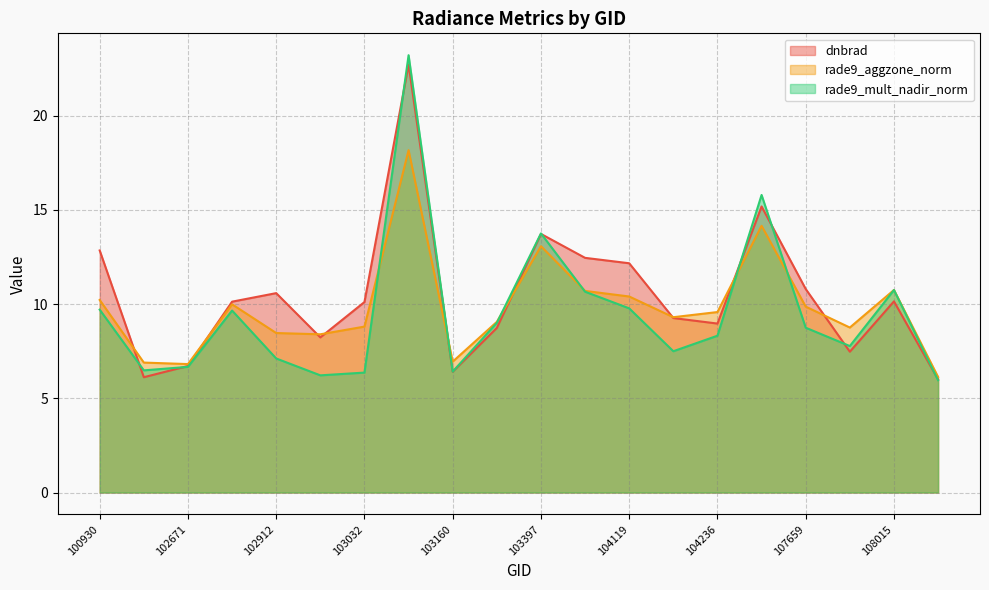

Which series has the widest spread of values?

rade9_mult_nadir_norm